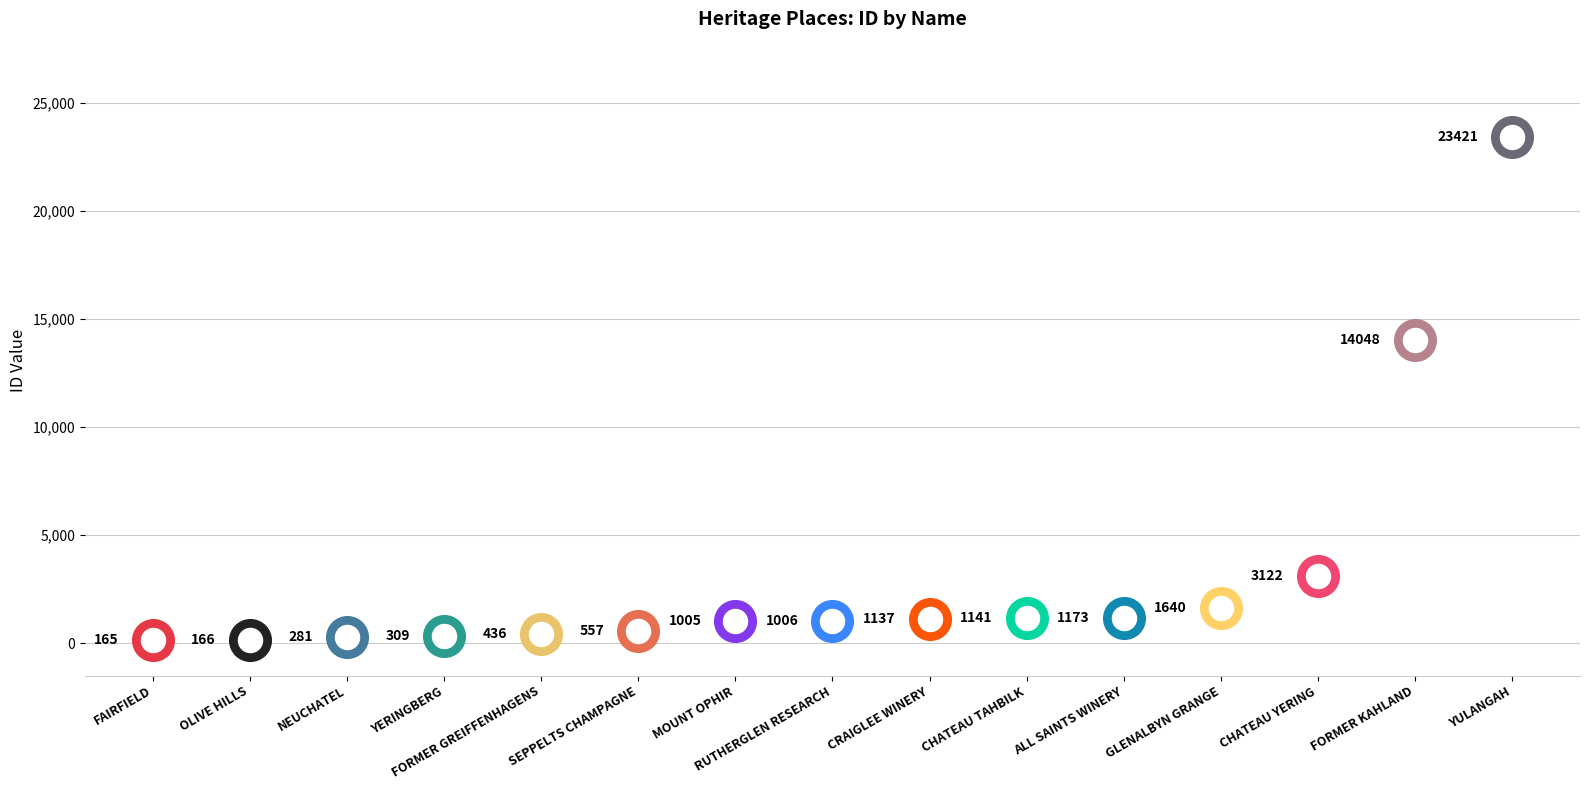

Between ALL SAINTS WINERY and CHATEAU TAHBILK, which is larger?

ALL SAINTS WINERY